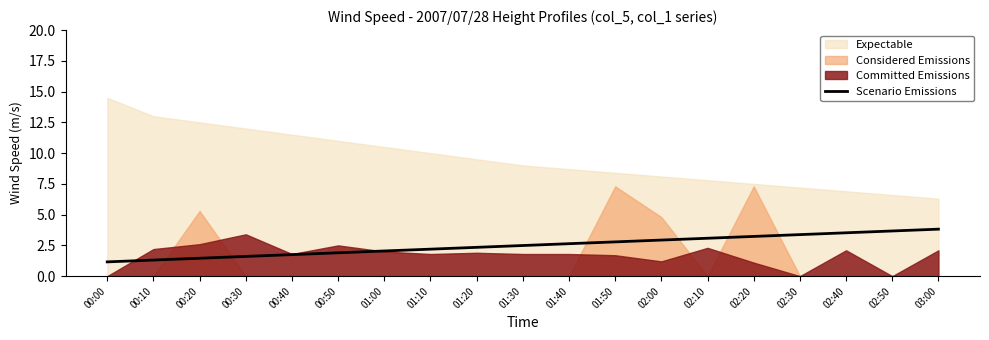

Which has a higher value, 02:40 or 00:00?

02:40